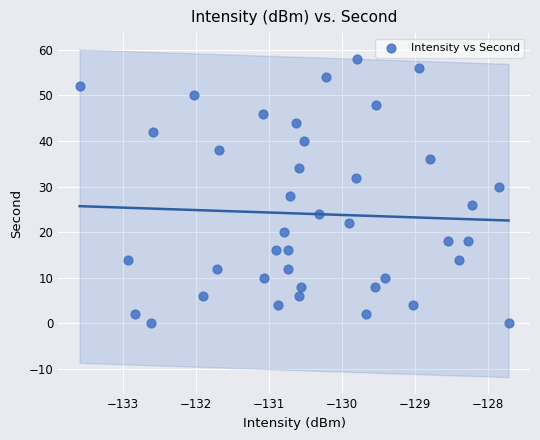

What is the range of Y values (max minus min)?

58